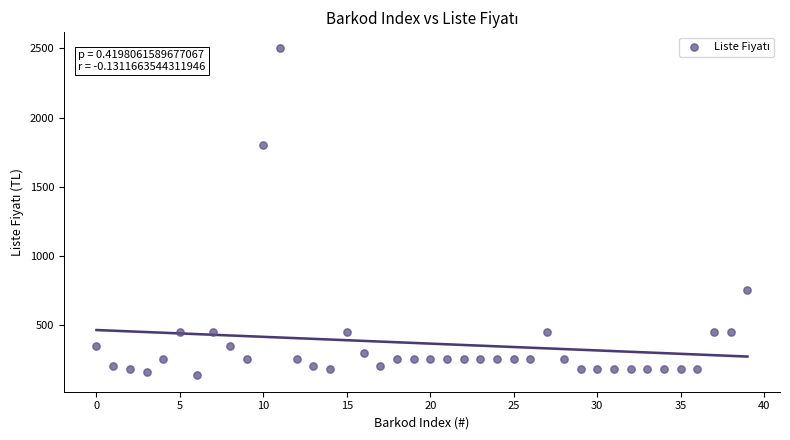

What is the range of Y values (max minus min)?

2365